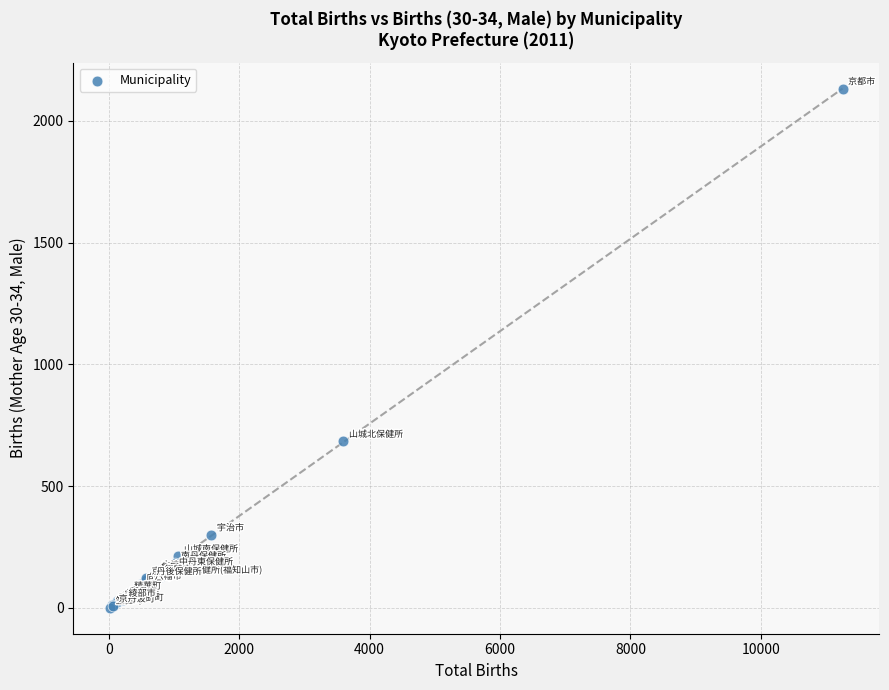

What Y value in the scatter plot is closest to 1066?

684